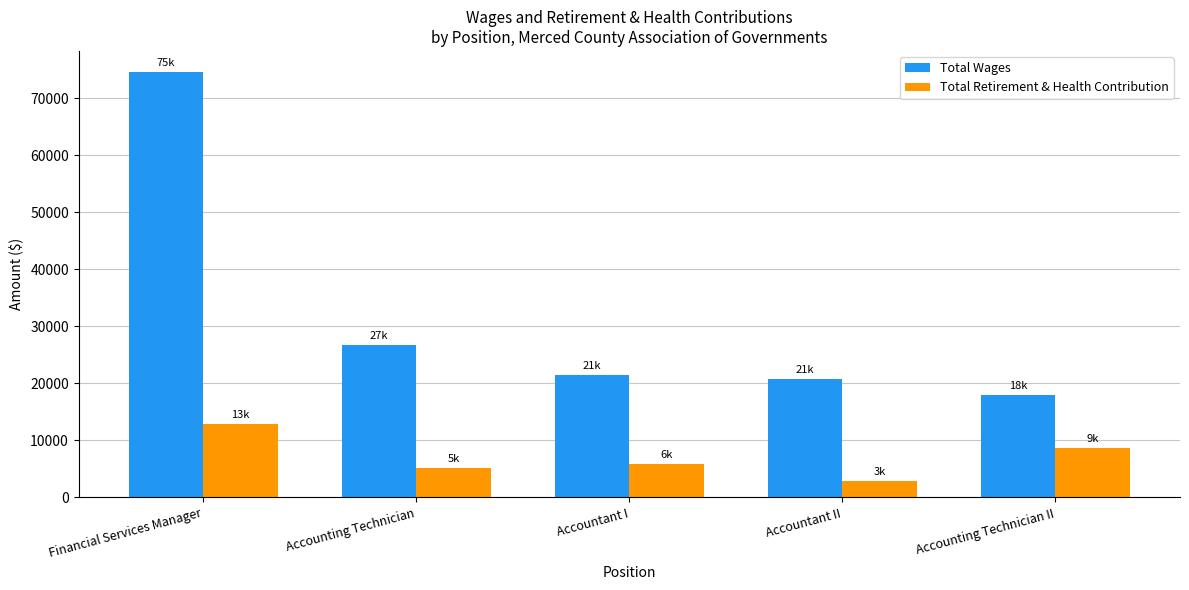

What is the value of the Total Retirement & Health Contribution bar at the 4th from the left?

2844